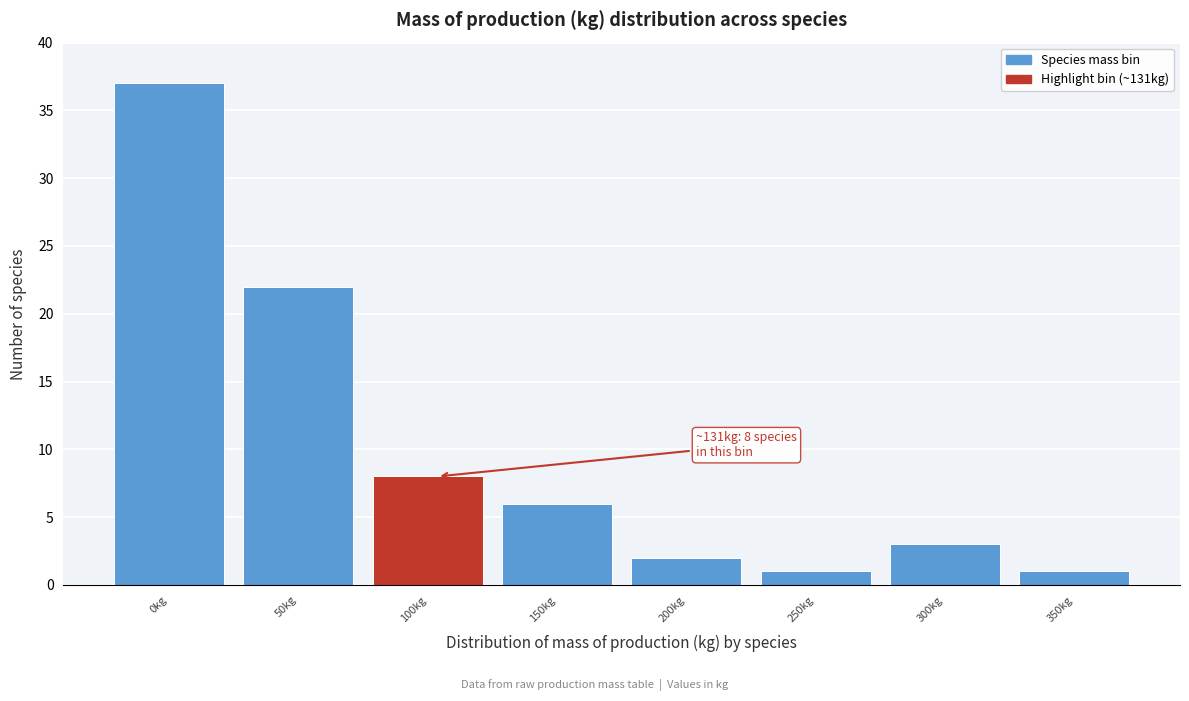

Reading left to right, transcribe all the data shown in this chart.

0kg=37	50kg=22	100kg=8	150kg=6	200kg=2	250kg=1	300kg=3	350kg=1